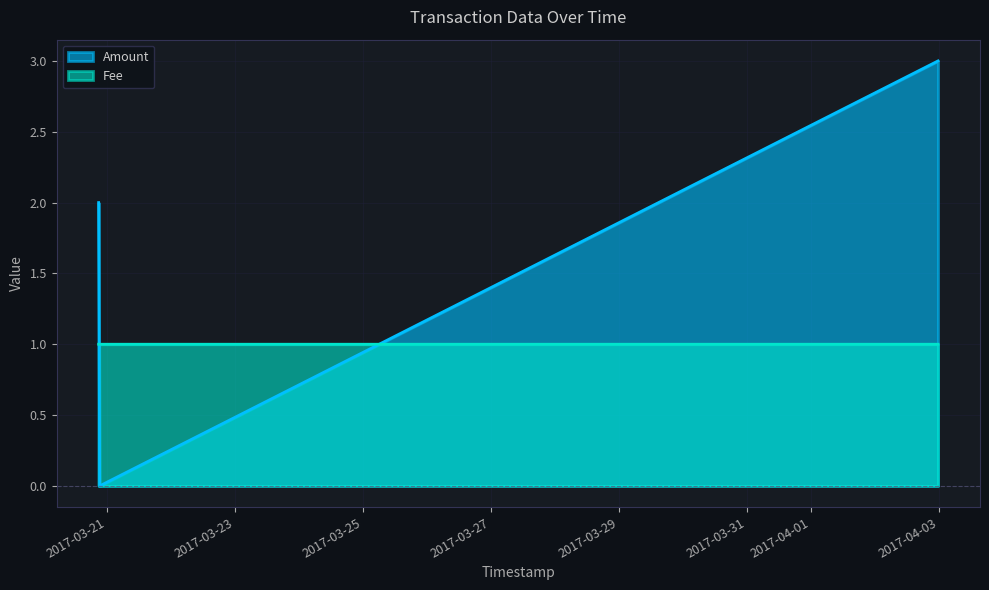

Which series has the largest range (max minus min)?

Amount